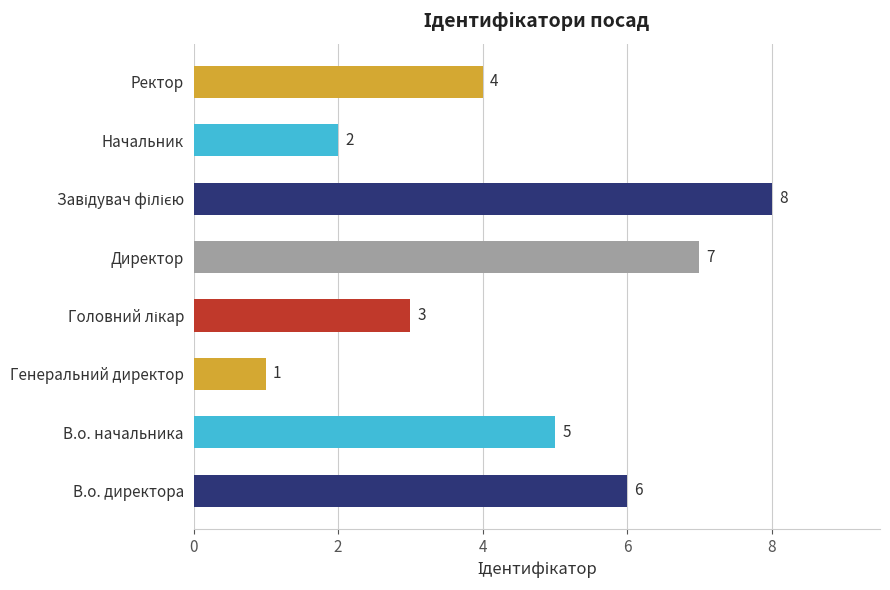

What is the sum of all values?

36